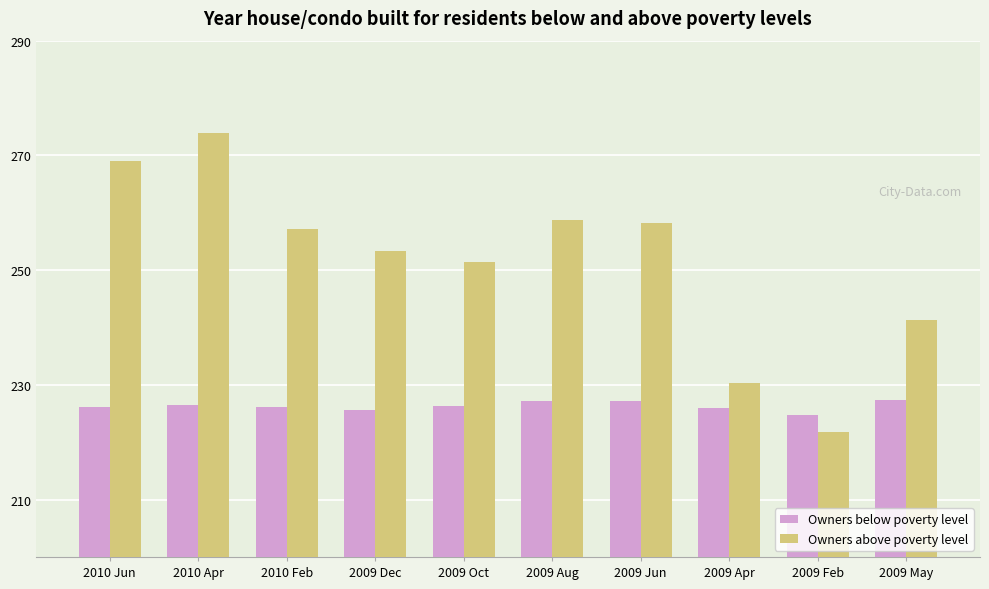

What are all the series names shown in the legend?

Owners below poverty level, Owners above poverty level